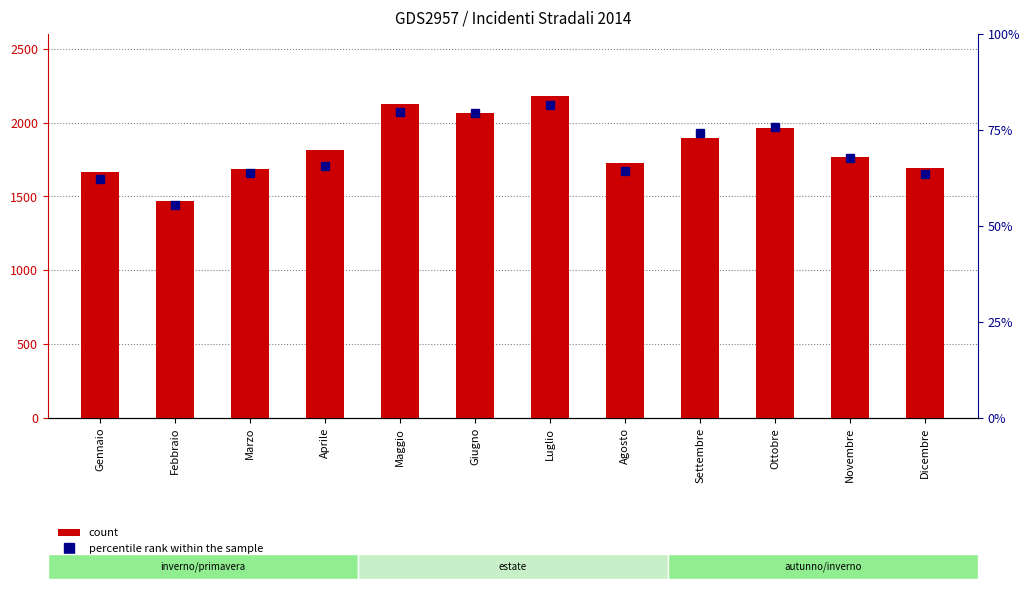

List the series in order of their peak value, highest first.

count (Feriti), percentile rank within the sample